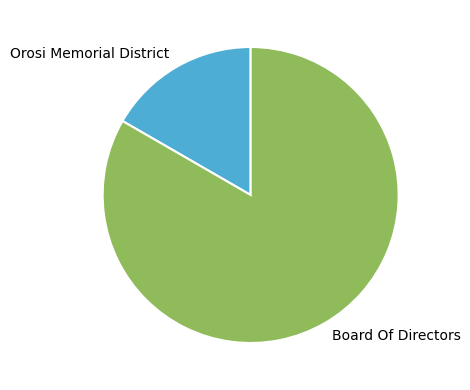

Is it true that Orosi Memorial District is 25% of the pie?

False